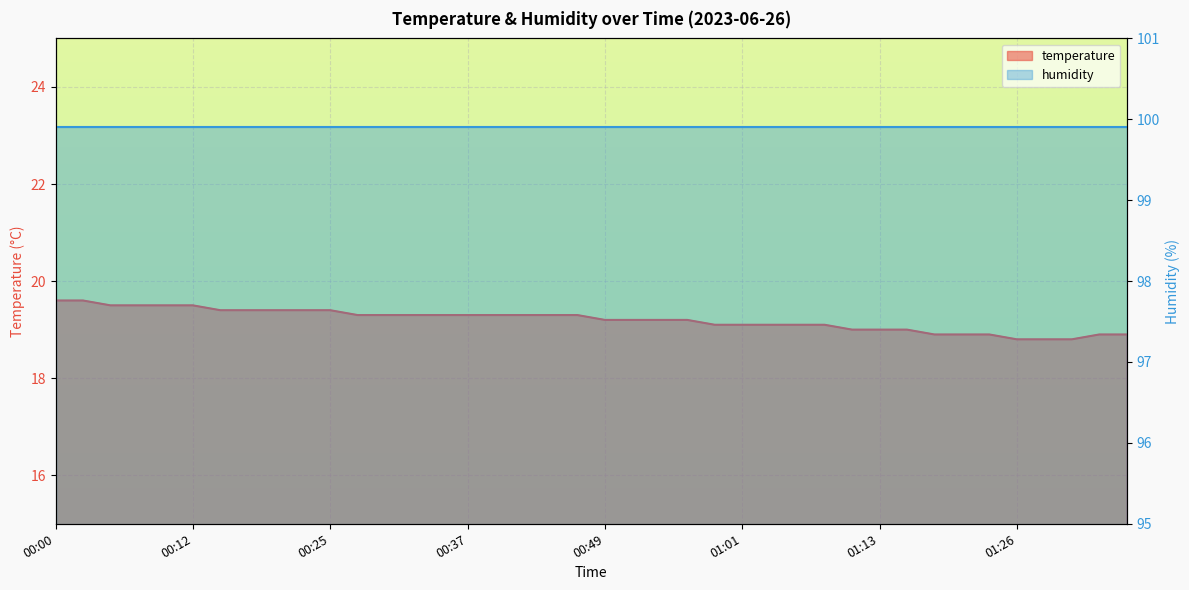

What is the difference between the maximum and minimum values?

0.8